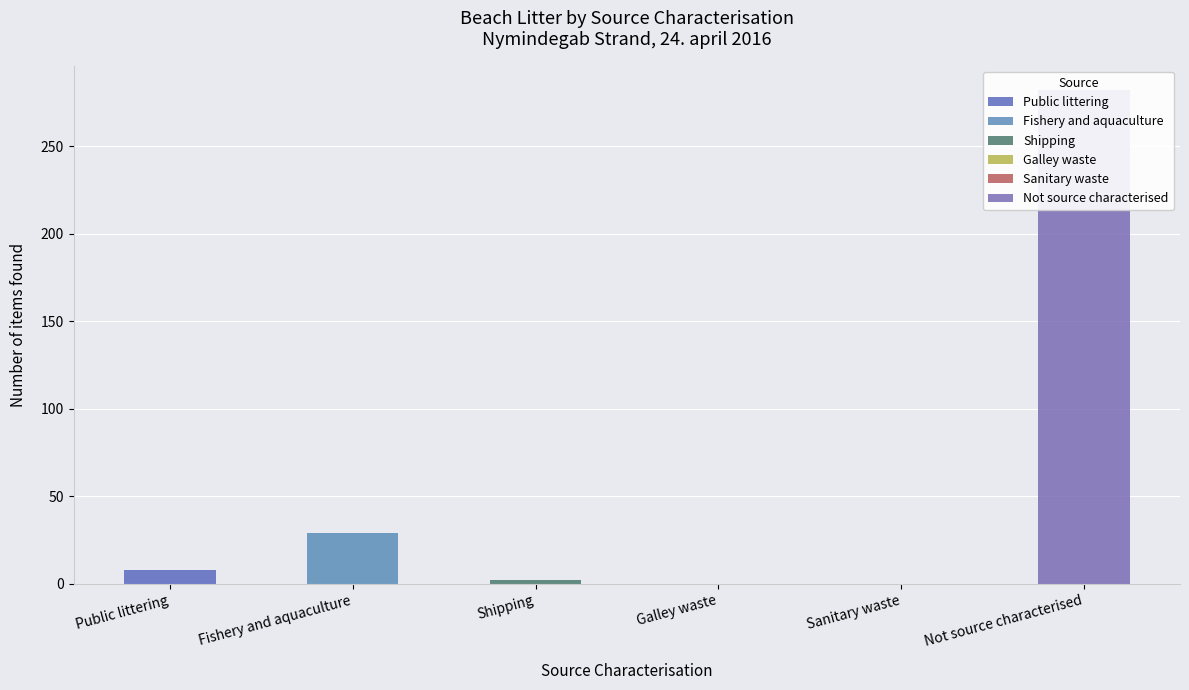

What is the label of the 4th bar from the right?

Shipping